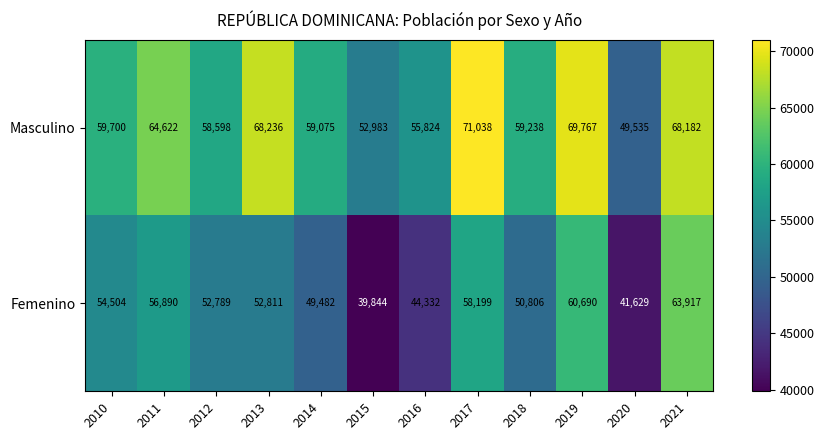

Reading left to right, transcribe all the data shown in this chart.

Masculino: 2010=59700	2011=64622	2012=58598	2013=68236	2014=59075	2015=52983	2016=55824	2017=71038	2018=59238	2019=69767	2020=49535	2021=68182
Femenino: 2010=54504	2011=56890	2012=52789	2013=52811	2014=49482	2015=39844	2016=44332	2017=58199	2018=50806	2019=60690	2020=41629	2021=63917